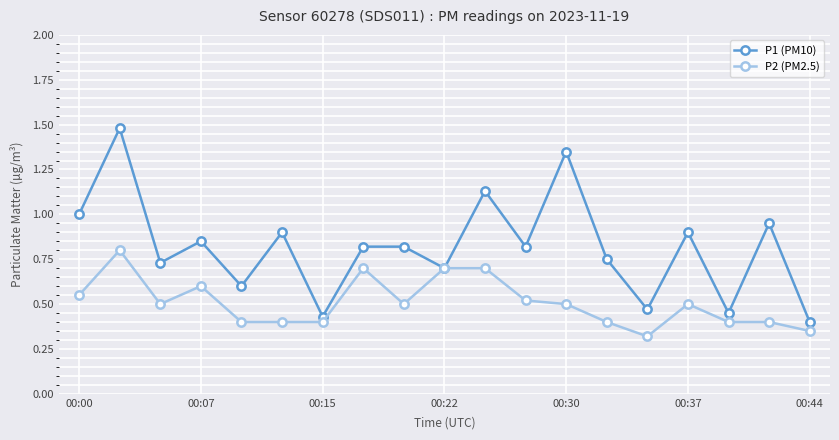

True or false: P2 (PM2.5) has more than 2 interior local peaks.

True